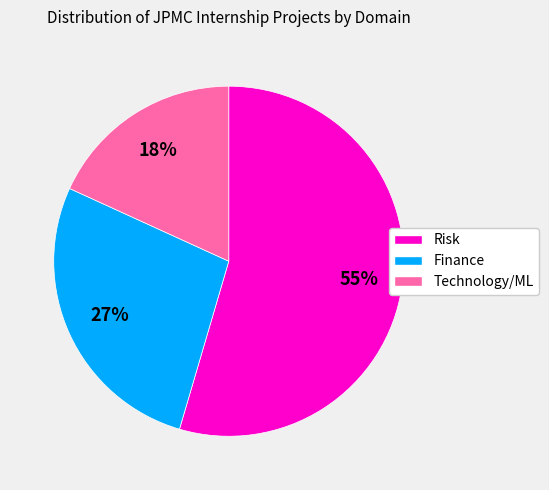

True or false: Technology/ML accounts for 31% of the total.

False